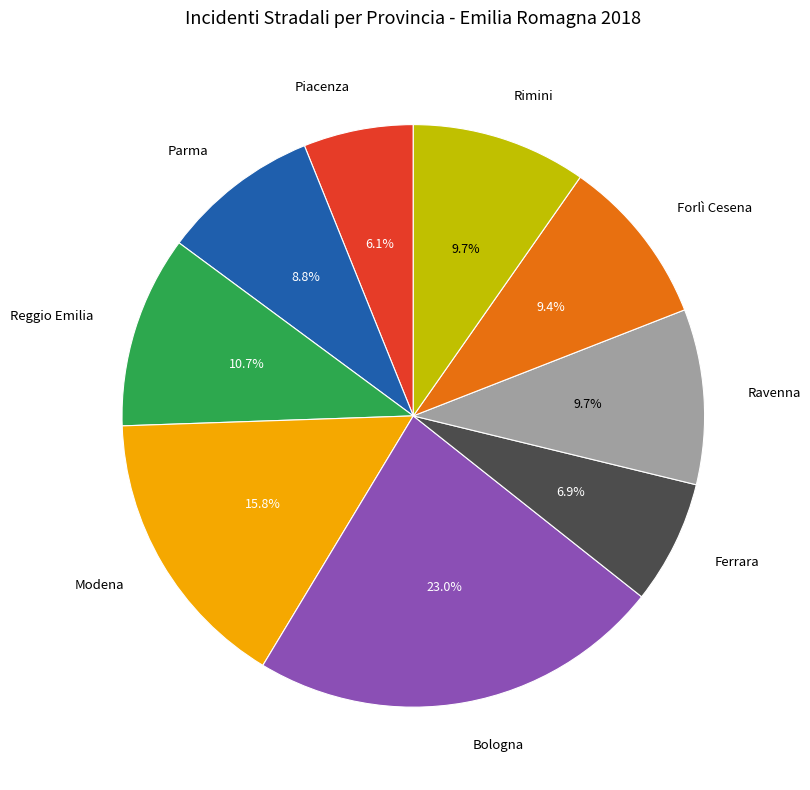

Does Parma account for over 50% of the chart?

No